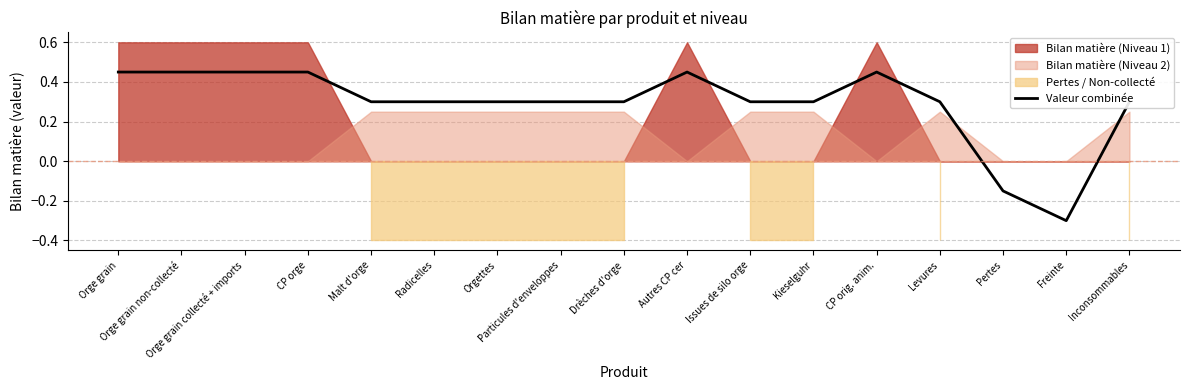

Which label corresponds to the smallest value in the chart?

Freinte